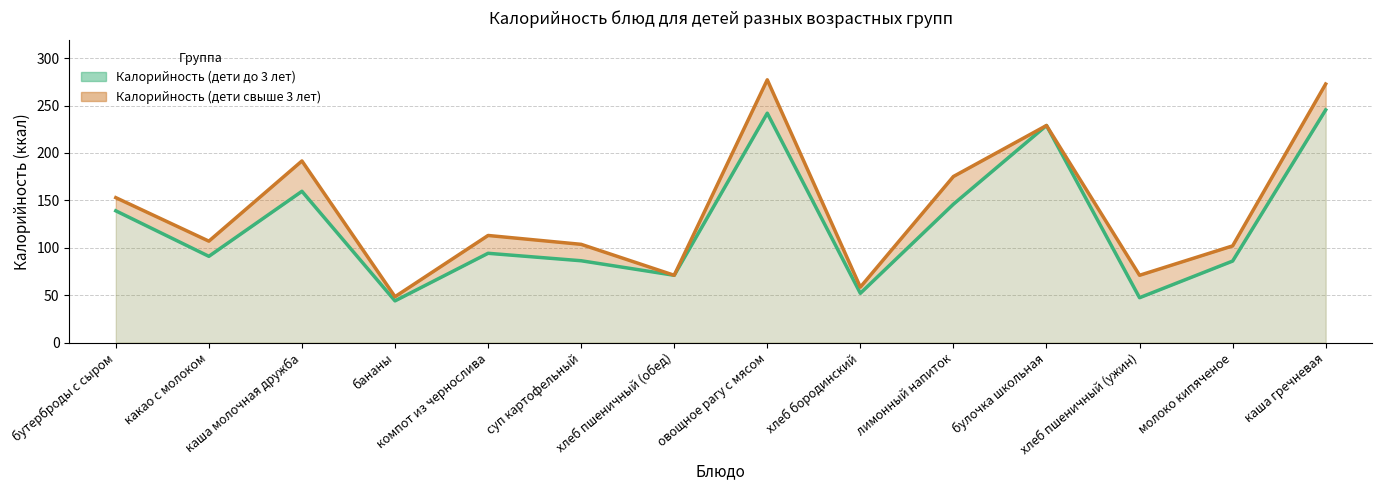

What is the difference between the second highest and second lowest values in the Калорийность (дети свыше 3 лет) series?

214.3